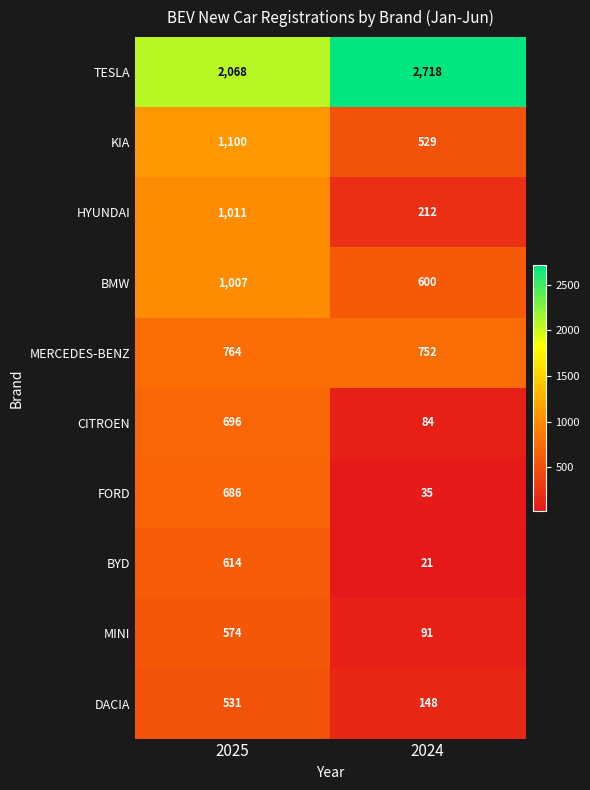

What is the minimum value shown in the chart?

21